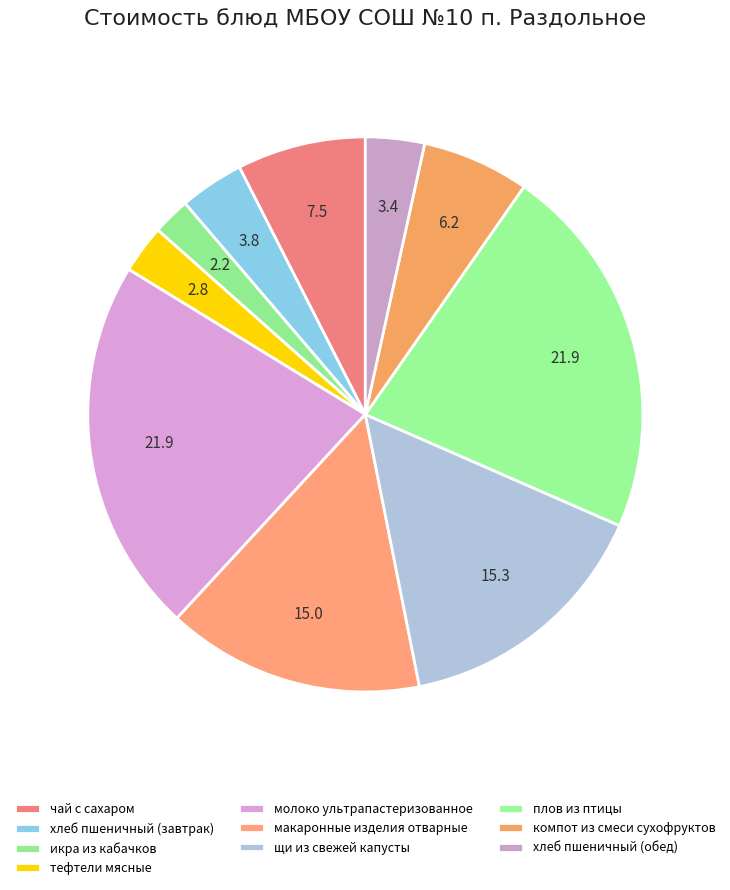

What portion of the pie excludes макаронные изделия отварные?

85.0%